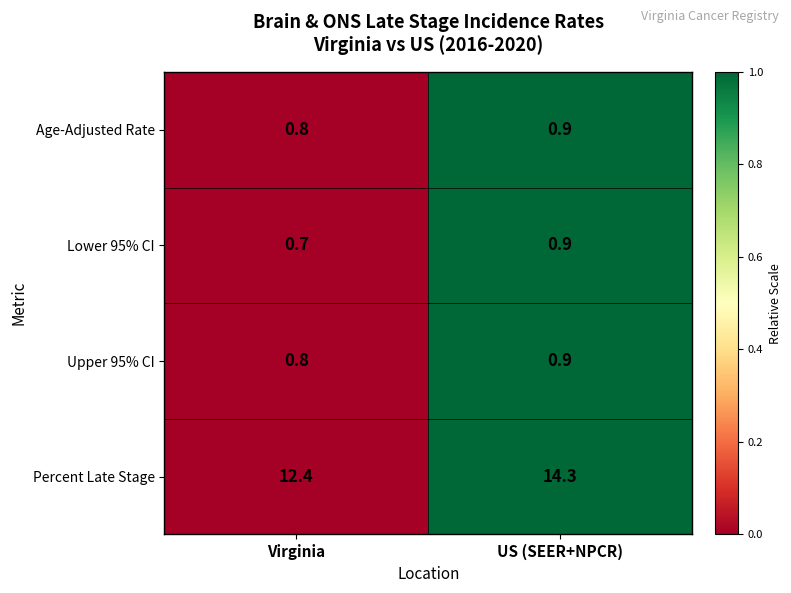

True or false: Percent Late Stage has a value of 12.4 at Virginia.

True